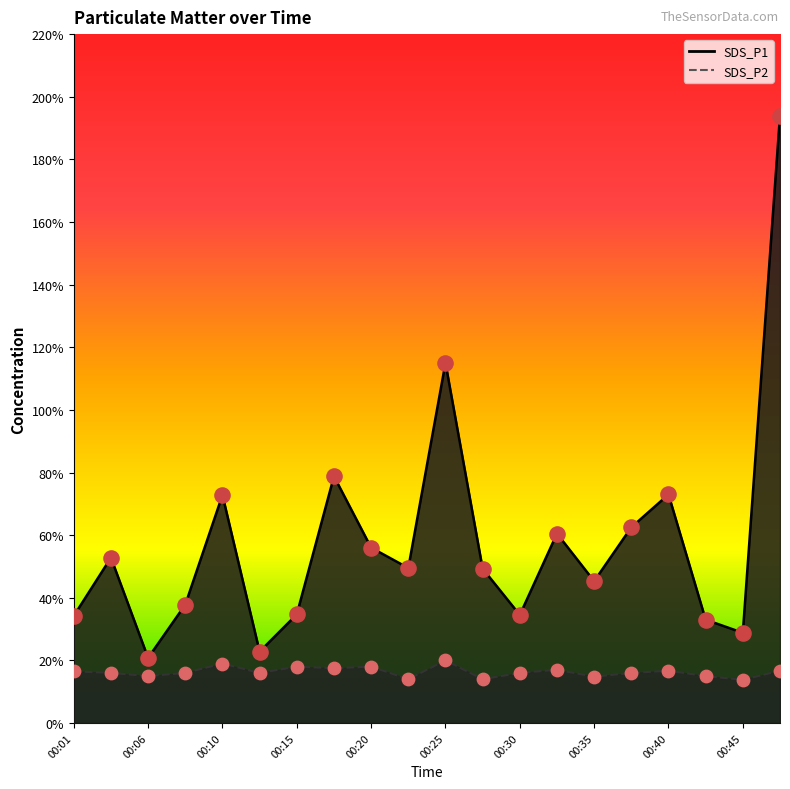

At which category is the sum across all series the highest?

00:47